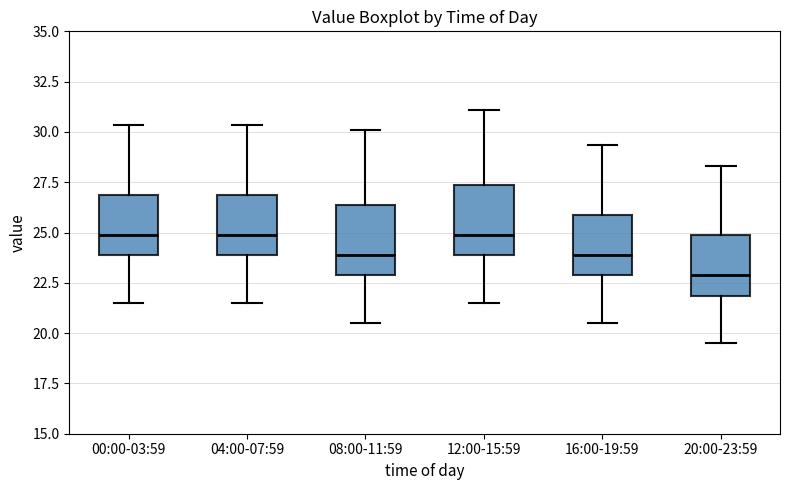

Where does the median line of the box for 08:00-11:59 sit on the y-axis? The values are not printed on the chart, so give them approximately, as read against the axis.

24.0